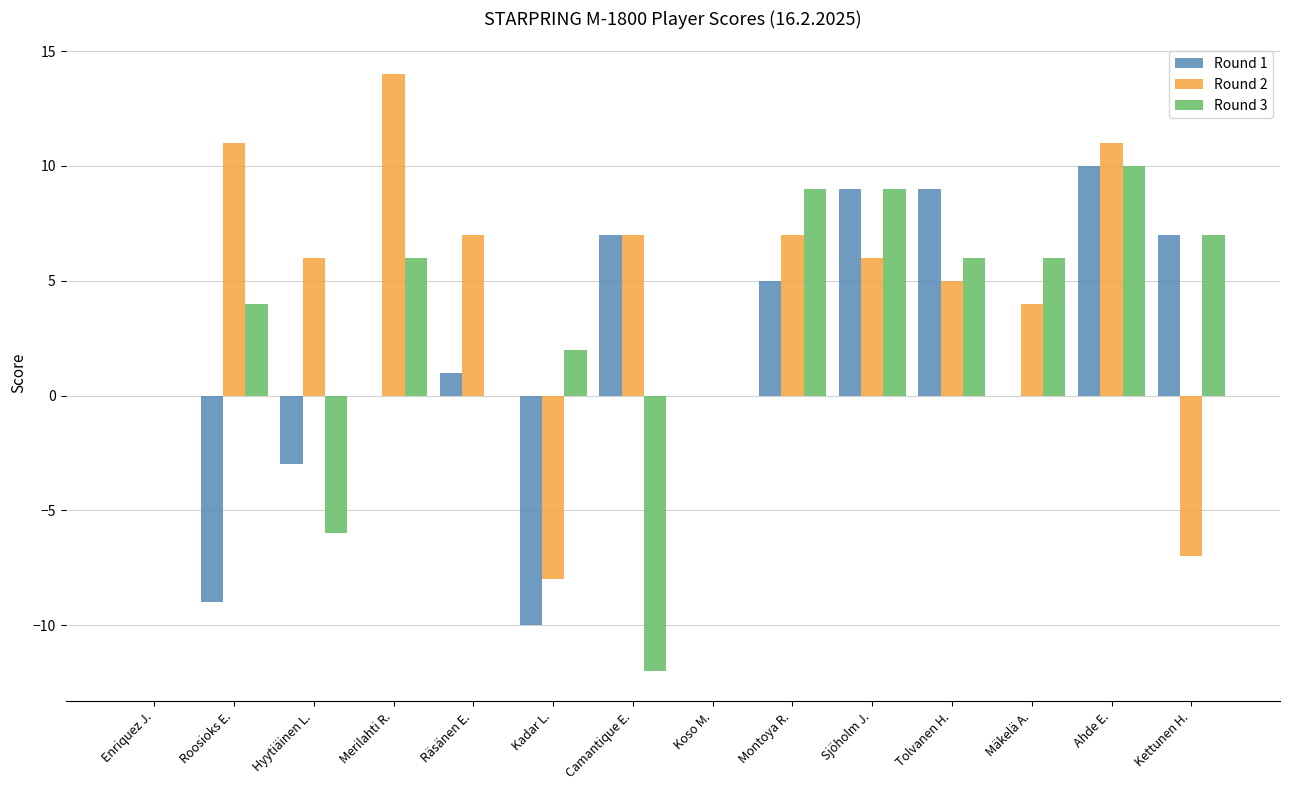

Reading left to right, extract all data points from this chart.

Round 1: Enriquez J.=0	Roosioks E.=-9	Hyytiäinen L.=-3	Merilahti R.=0	Räsänen E.=1	Kadar L.=-10	Camantique E.=7	Koso M.=0	Montoya R.=5	Sjöholm J.=9	Tolvanen H.=9	Mäkelä A.=0	Ahde E.=10	Kettunen H.=7
Round 2: Enriquez J.=0	Roosioks E.=11	Hyytiäinen L.=6	Merilahti R.=14	Räsänen E.=7	Kadar L.=-8	Camantique E.=7	Koso M.=0	Montoya R.=7	Sjöholm J.=6	Tolvanen H.=5	Mäkelä A.=4	Ahde E.=11	Kettunen H.=-7
Round 3: Enriquez J.=0	Roosioks E.=4	Hyytiäinen L.=-6	Merilahti R.=6	Räsänen E.=0	Kadar L.=2	Camantique E.=-12	Koso M.=0	Montoya R.=9	Sjöholm J.=9	Tolvanen H.=6	Mäkelä A.=6	Ahde E.=10	Kettunen H.=7